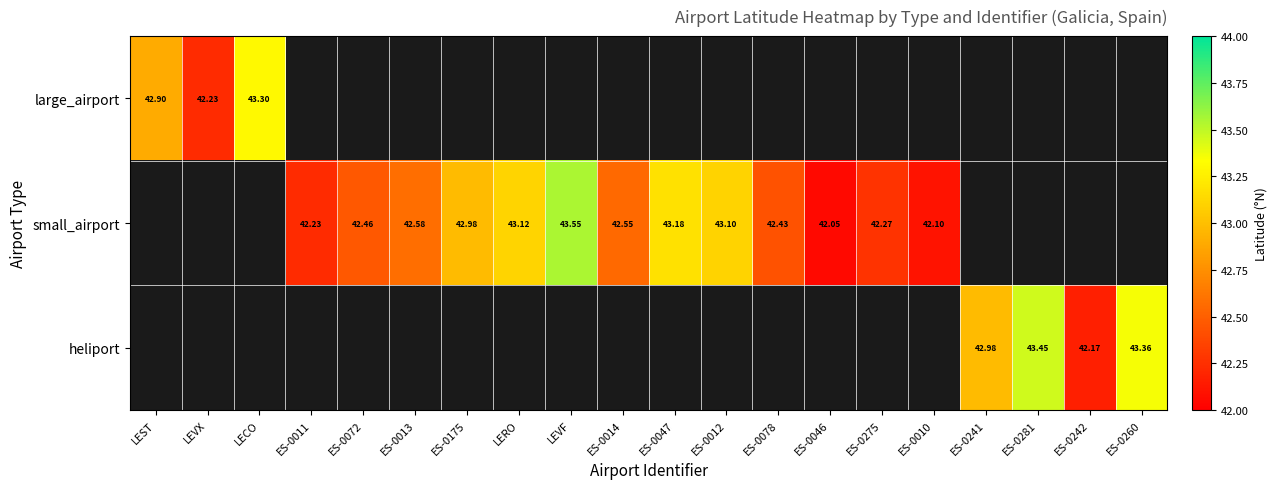

What is the greatest value displayed?

43.6